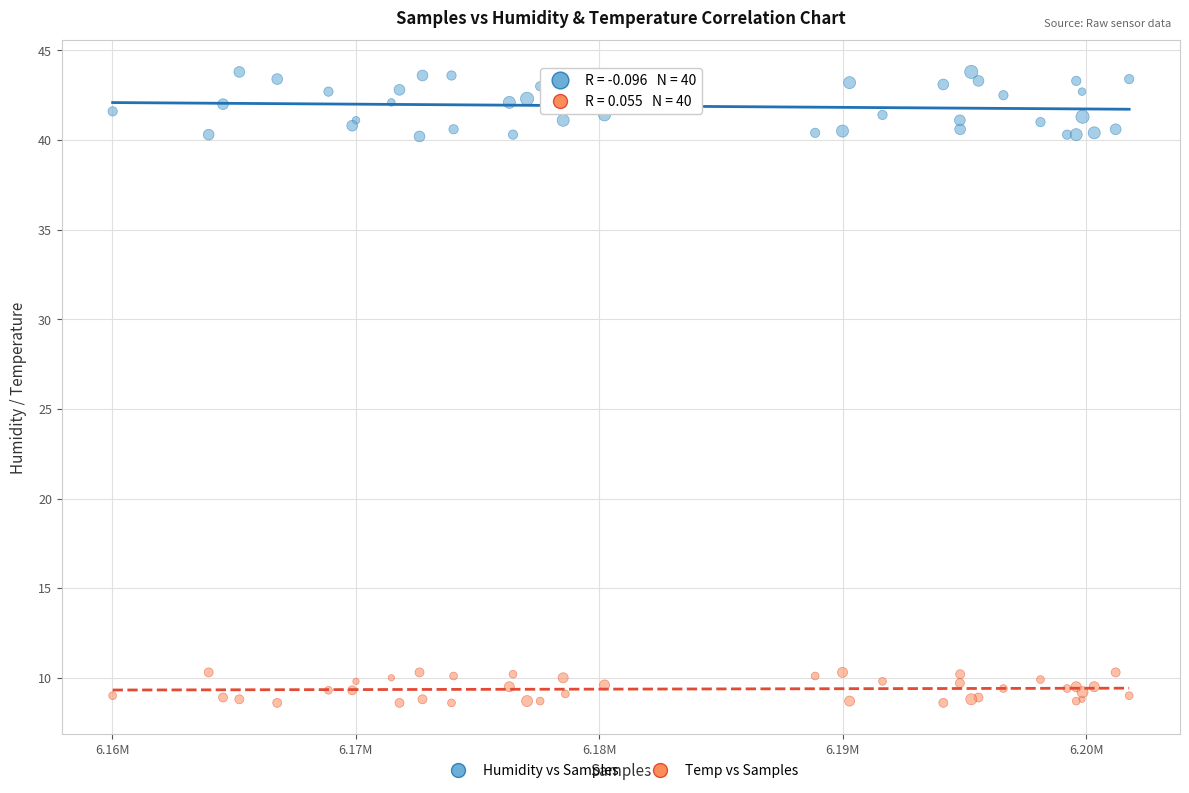

What are all the series names shown in the legend?

Humidity vs Samples, Temp vs Samples